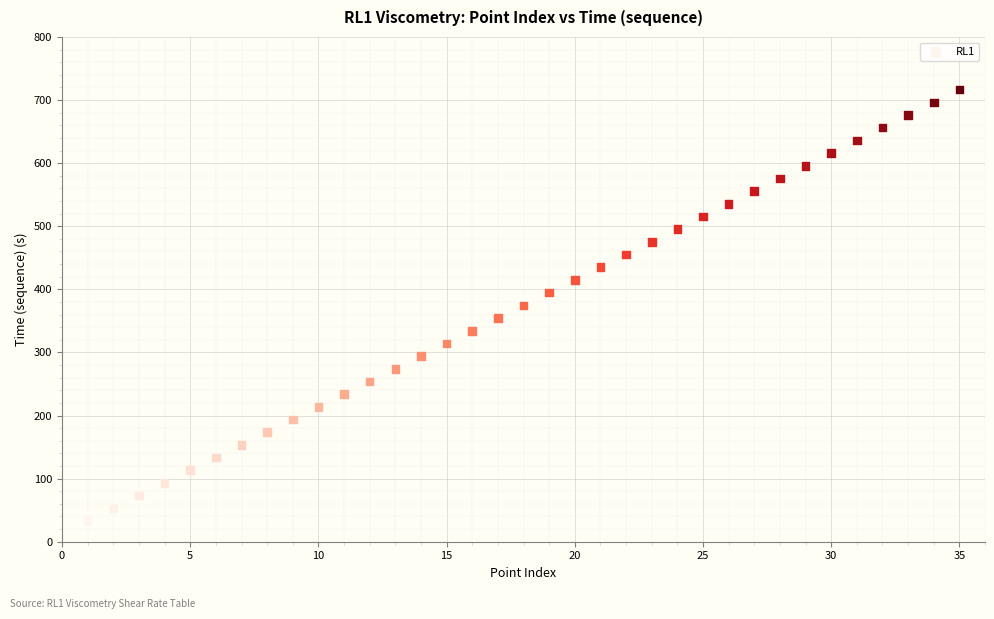

What is the range of X values (max minus min)?

34.0